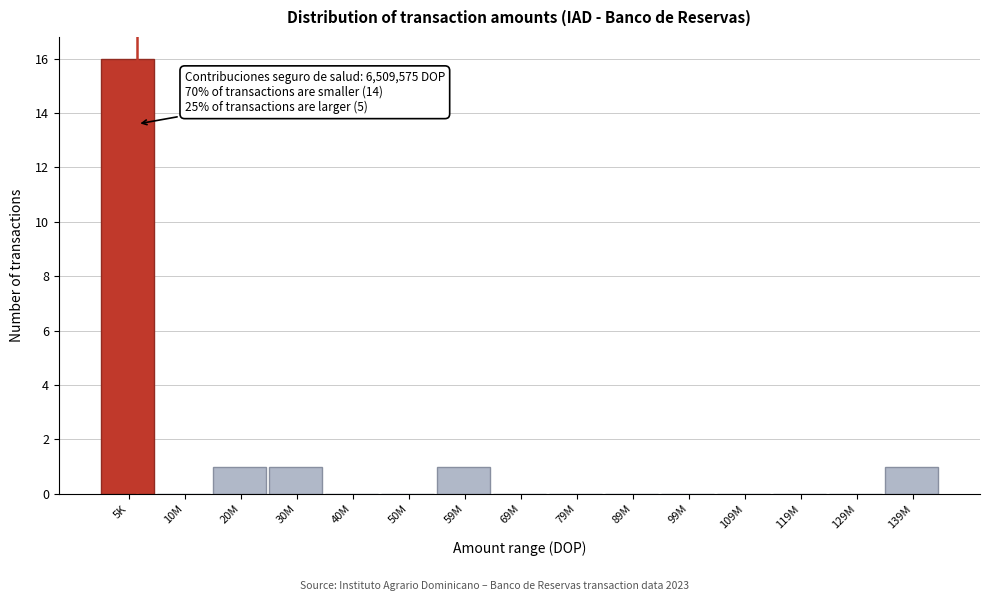

Reading left to right, list all the values displayed in this chart.

5K=16	10M=0	20M=1	30M=1	40M=0	50M=0	59M=1	69M=0	79M=0	89M=0	99M=0	109M=0	119M=0	129M=0	139M=1